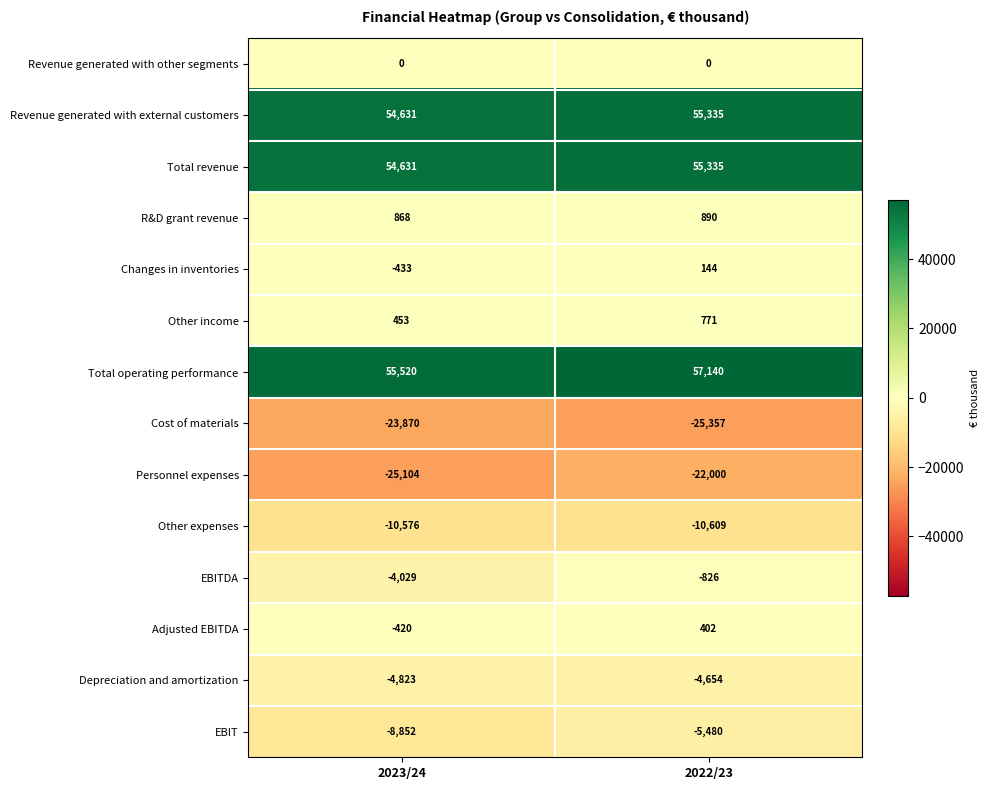

What is the total value across all series at 2022/23?

101091